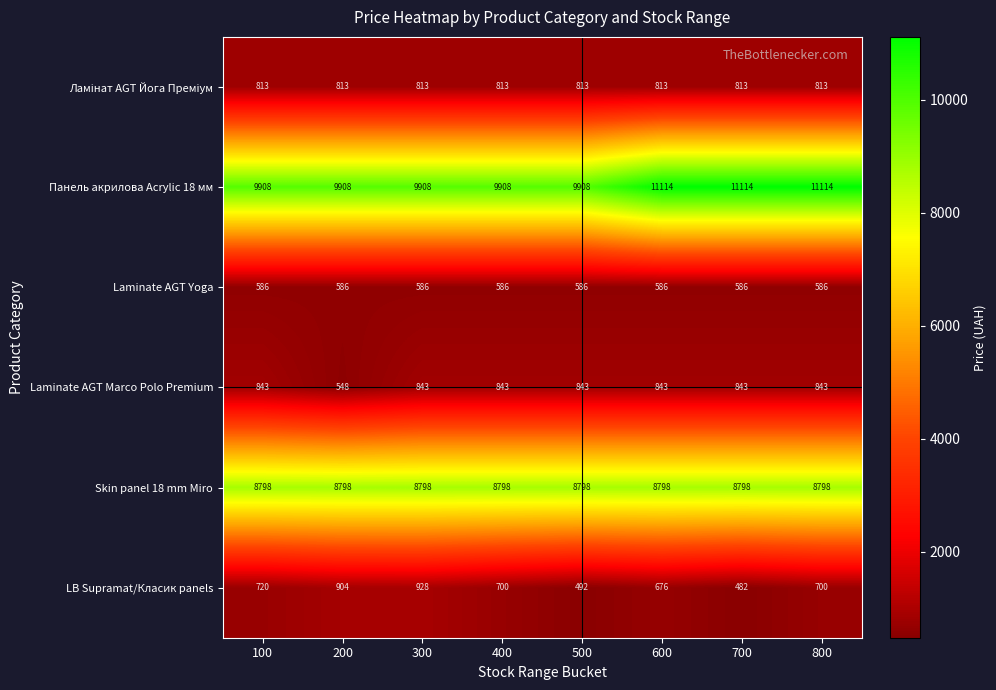

Is it true that Laminate AGT Yoga equals 586 at 500?

True